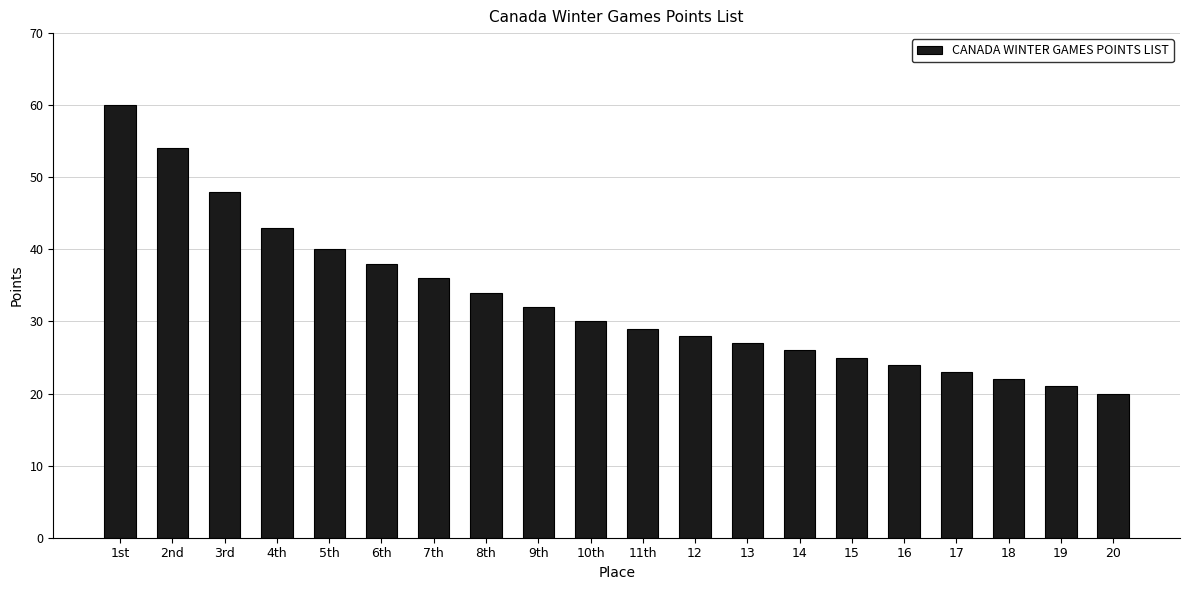

Reading right to left, extract all data points from this chart.

20=20	19=21	18=22	17=23	16=24	15=25	14=26	13=27	12=28	11th=29	10th=30	9th=32	8th=34	7th=36	6th=38	5th=40	4th=43	3rd=48	2nd=54	1st=60